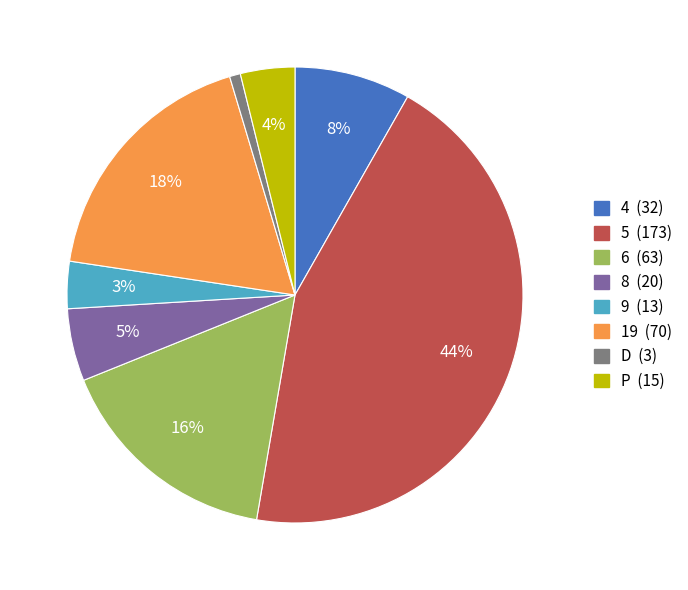

To the nearest percent, what is the combined percentage of 19 and D?

19%